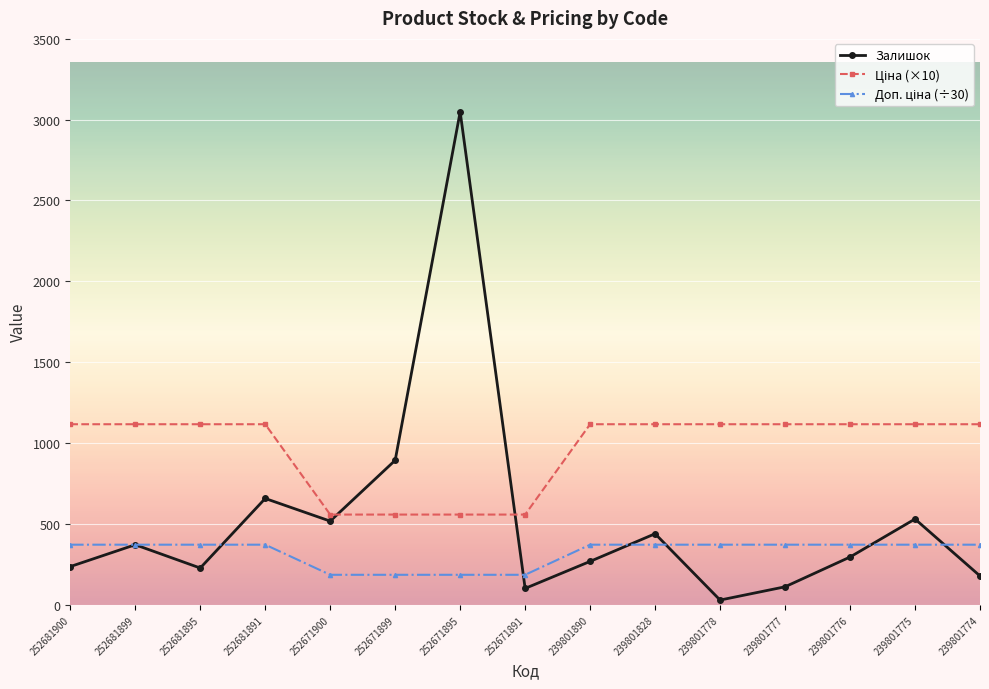

What is the spread (max minus min) of values at 239801828?

744.6